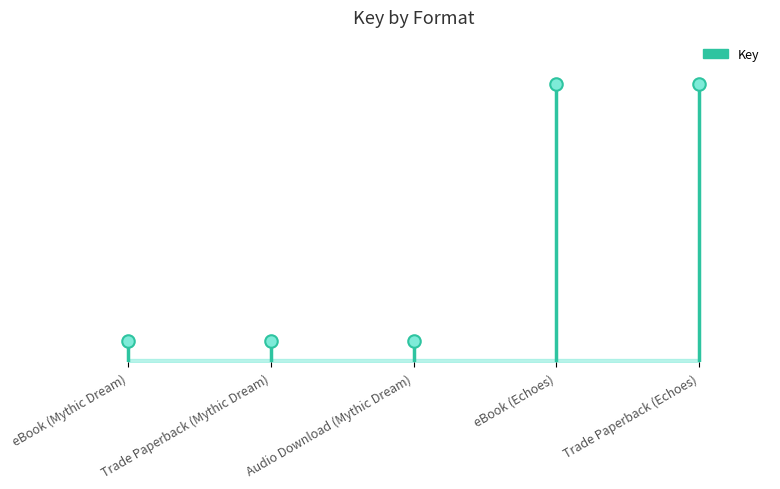

List the labels in order of value, smallest first.

eBook (Mythic Dream), Trade Paperback (Mythic Dream), Audio Download (Mythic Dream), eBook (Echoes), Trade Paperback (Echoes)